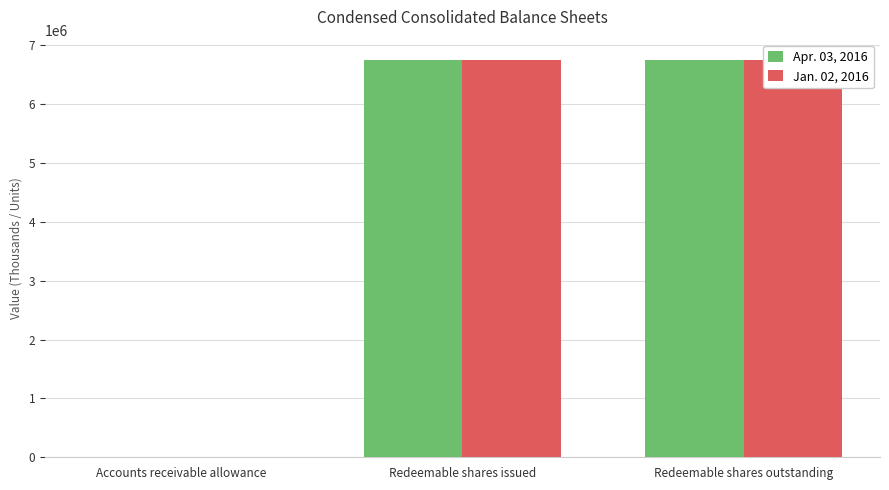

What is the sum of all Apr. 03, 2016 values?

13516696